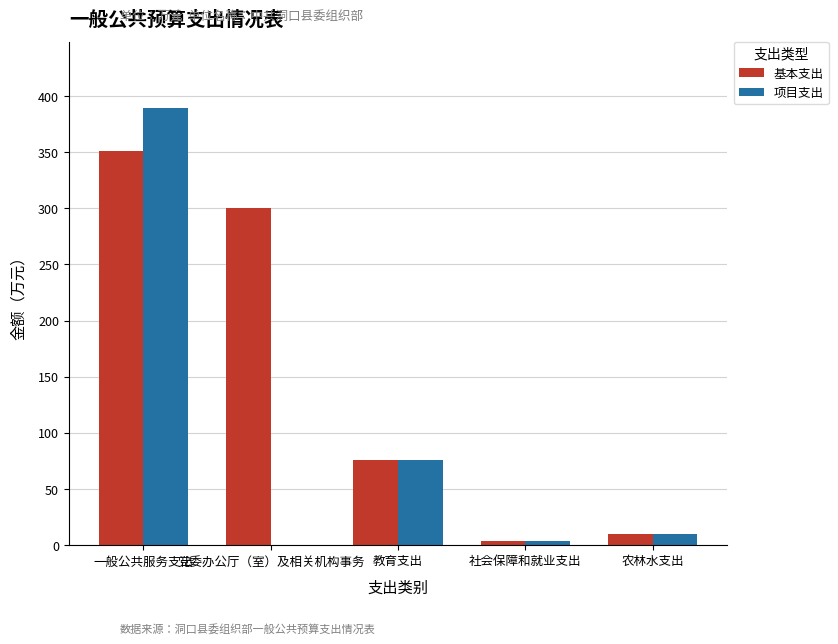

Which series changed the most between 党委办公厅（室）及相关机构事务 and 教育支出?

基本支出